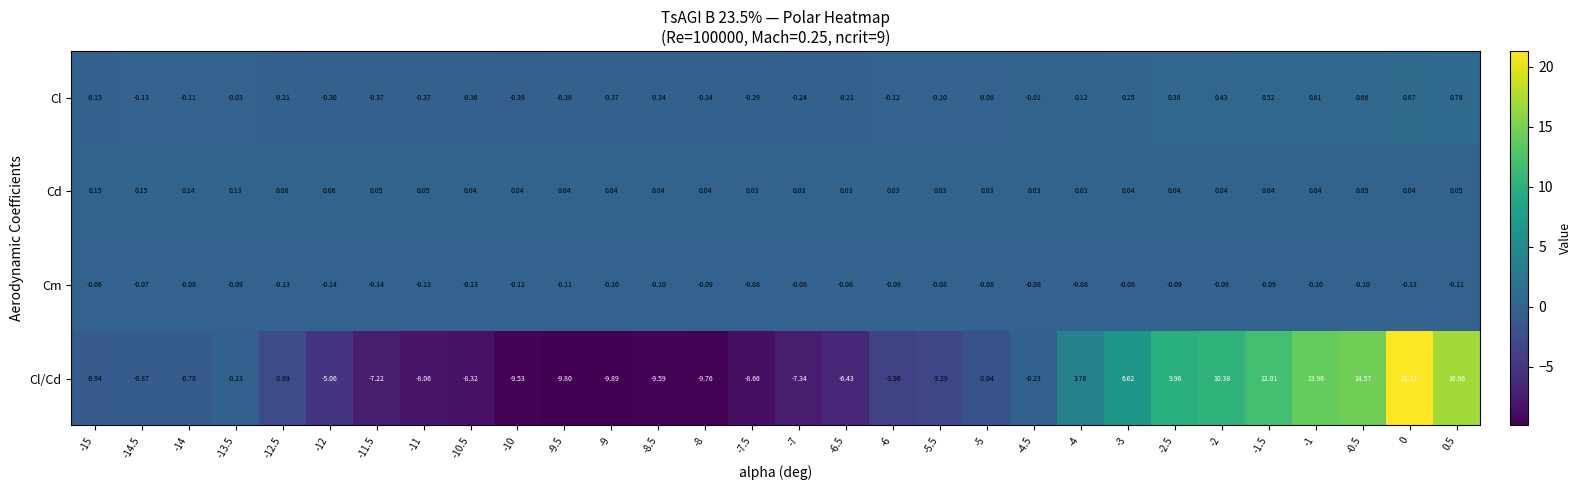

Which series has the largest total across all categories?

Cd